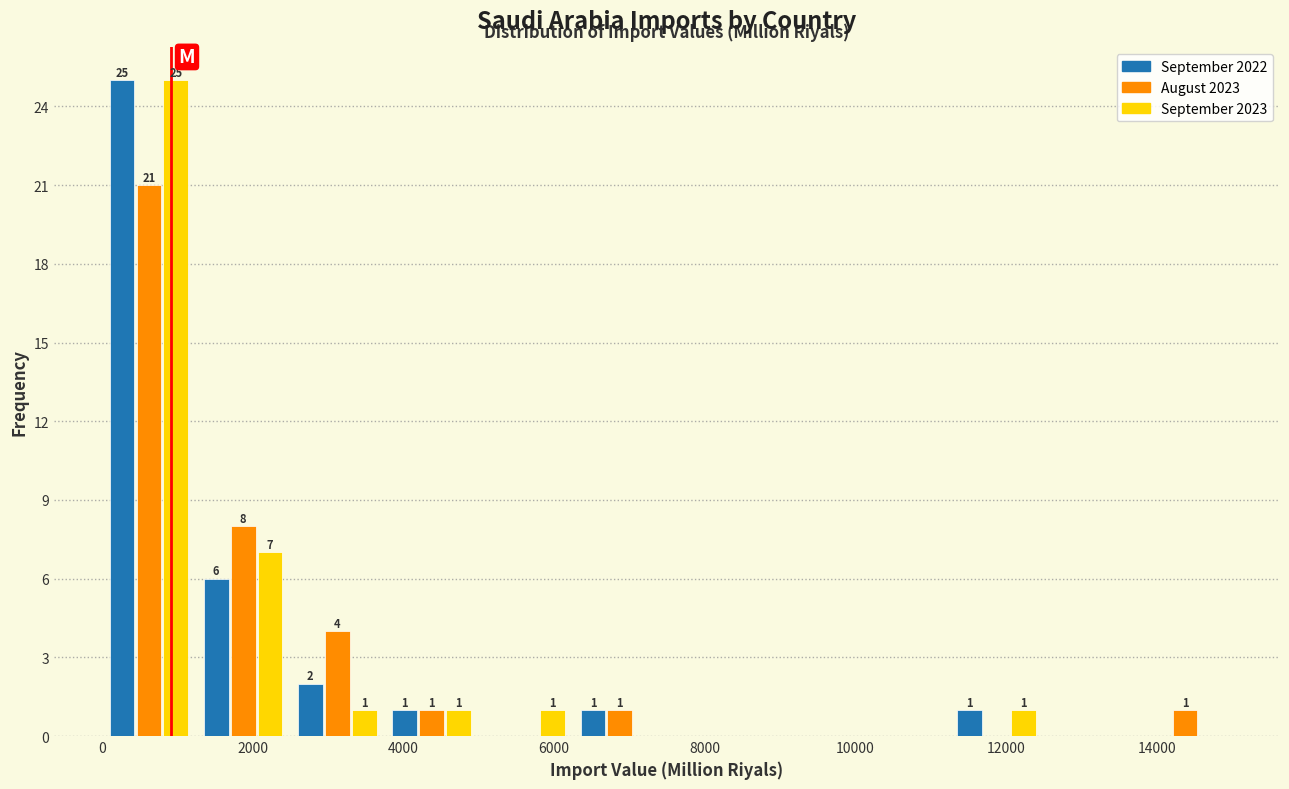

In the September 2022 series, which range on the x-axis has the tallest bar?

0 to 1250